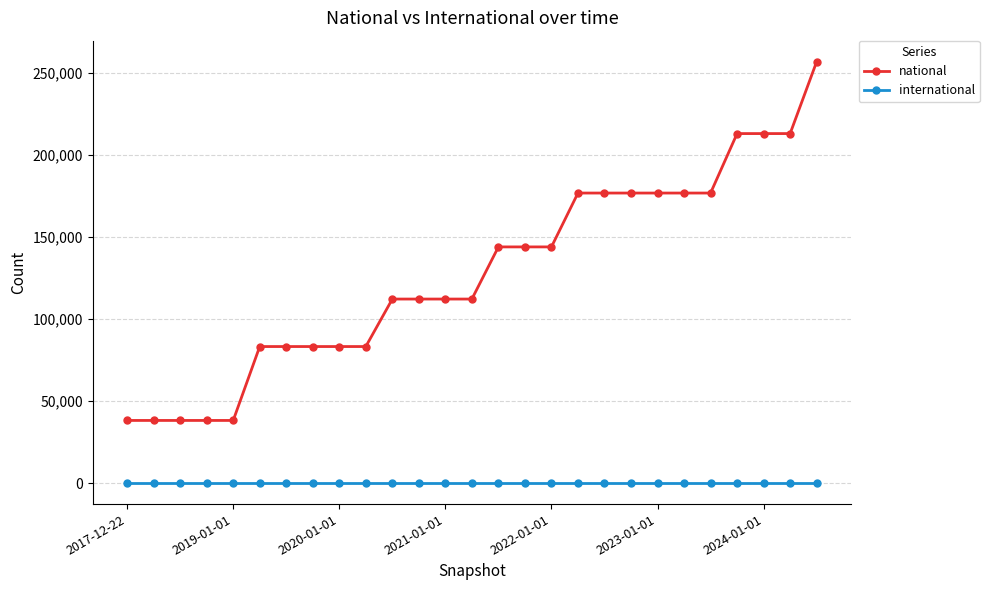

How many categories are shown in the chart?

27